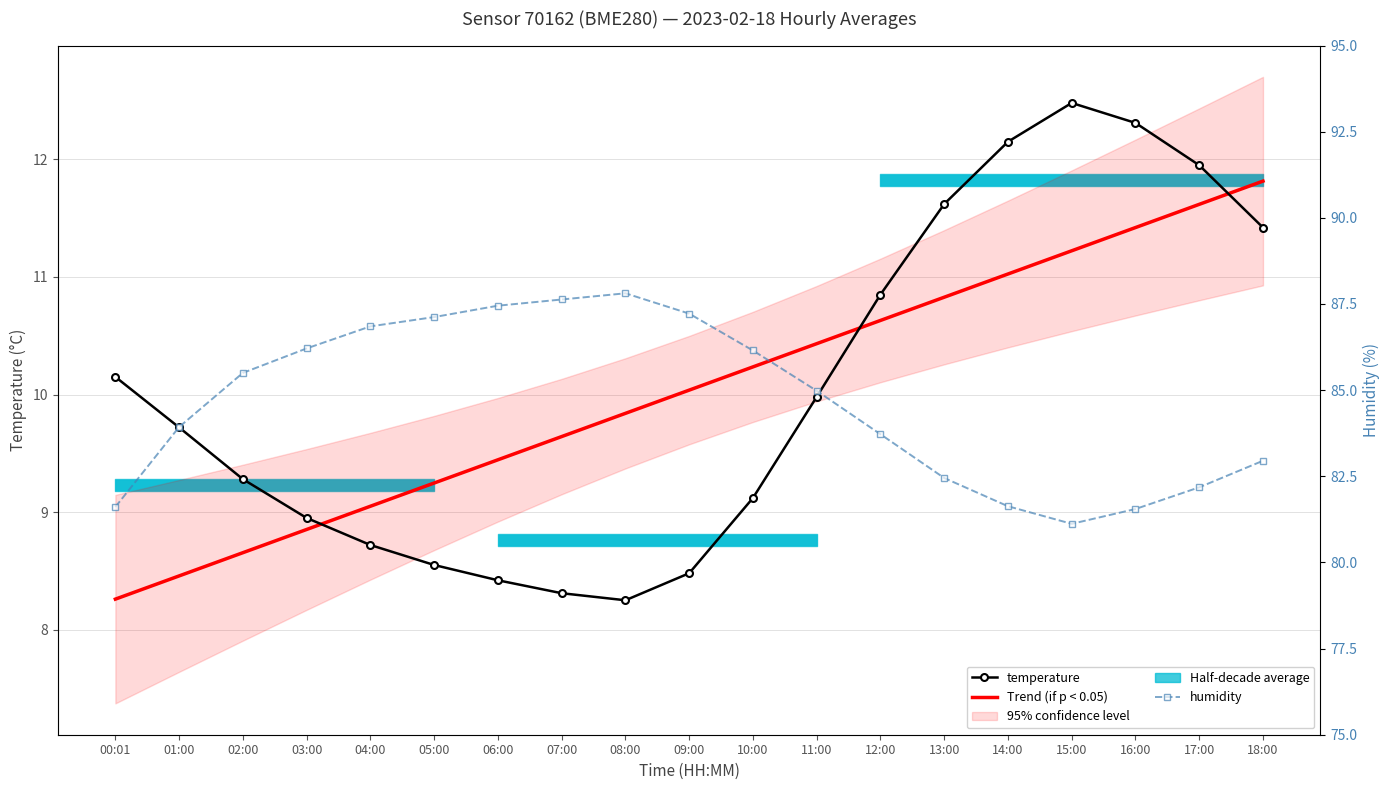

Which series has the largest total across all categories?

humidity